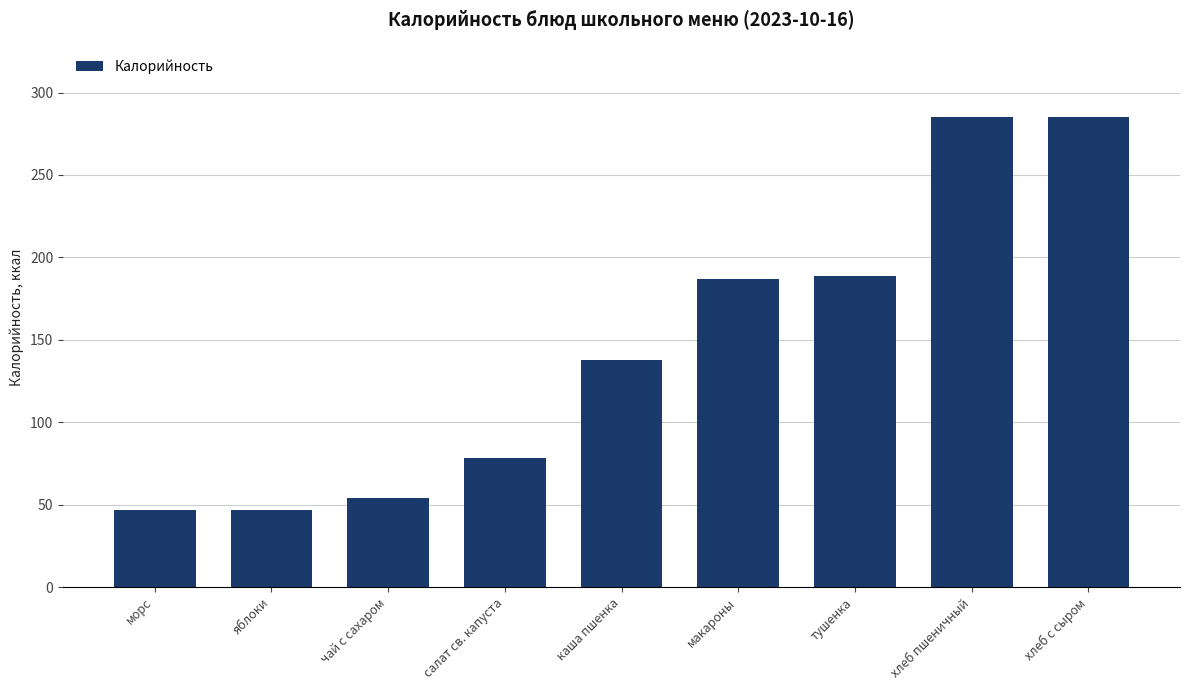

How many bars are there in total?

9